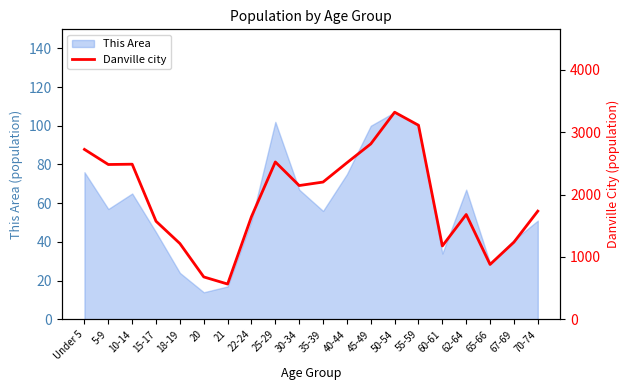

Reading left to right, list all the values displayed in this chart.

Under 5=2723	5-9=2481	10-14=2486	15-17=1572	18-19=1215	20=680	21=566	22-24=1646	25-29=2522	30-34=2144	35-39=2200	40-44=2509	45-49=2811	50-54=3319	55-59=3110	60-61=1176	62-64=1680	65-66=880	67-69=1237	70-74=1734